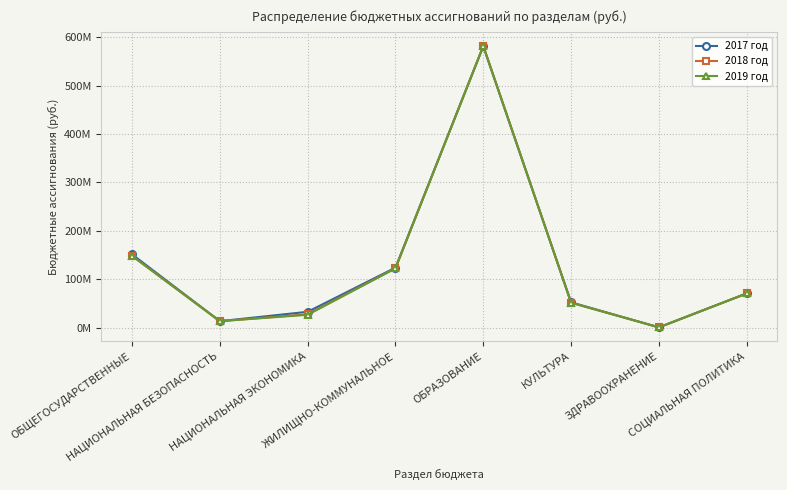

List the labels in order of 2019 год value, smallest first.

ЗДРАВООХРАНЕНИЕ, НАЦИОНАЛЬНАЯ БЕЗОПАСНОСТЬ, НАЦИОНАЛЬНАЯ ЭКОНОМИКА, КУЛЬТУРА, СОЦИАЛЬНАЯ ПОЛИТИКА, ЖИЛИЩНО-КОММУНАЛЬНОЕ, ОБЩЕГОСУДАРСТВЕННЫЕ, ОБРАЗОВАНИЕ